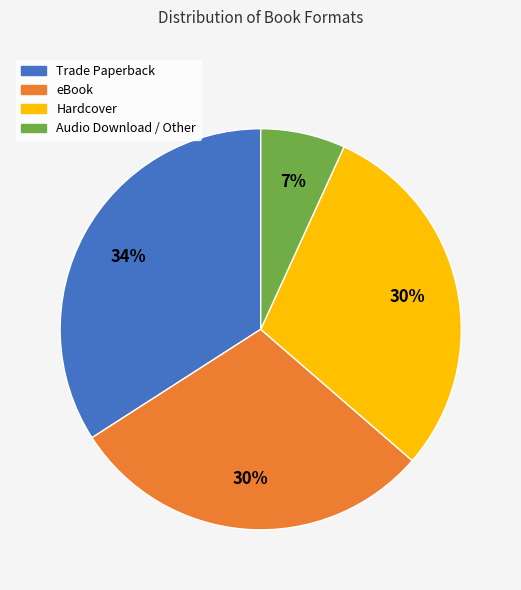

Is there a majority slice in this chart?

No